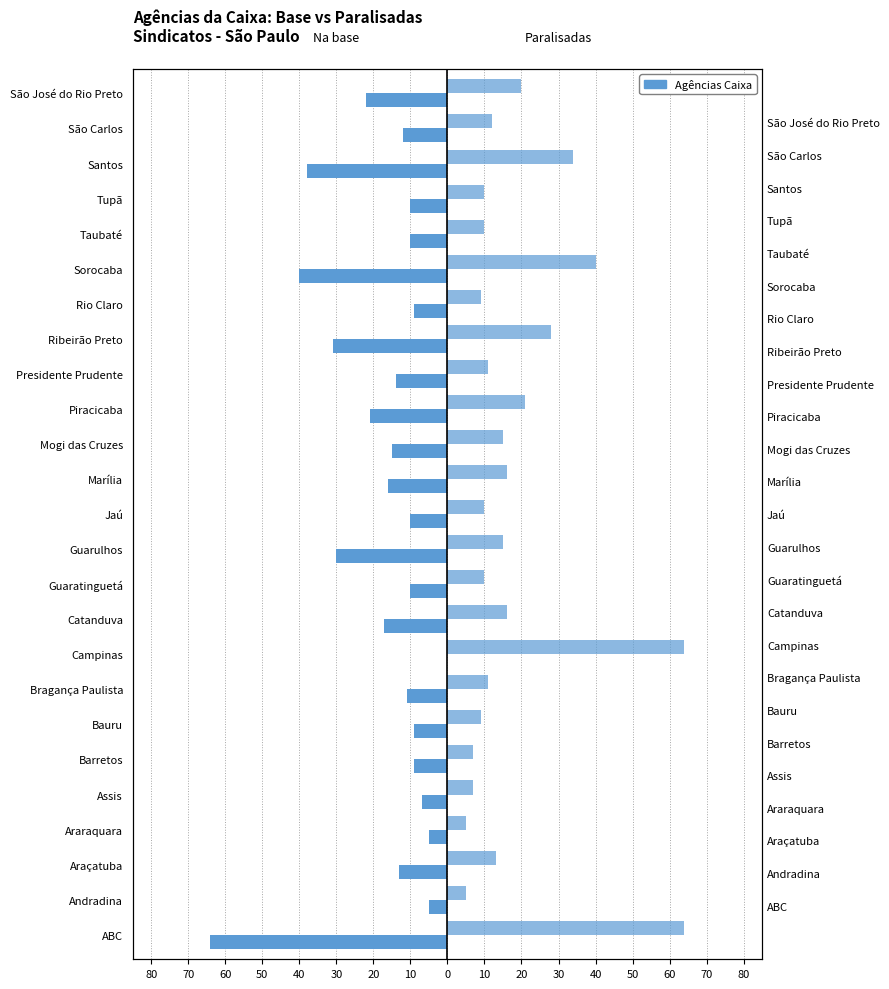

What is the sum of all Agências da Caixa na base values?

-428